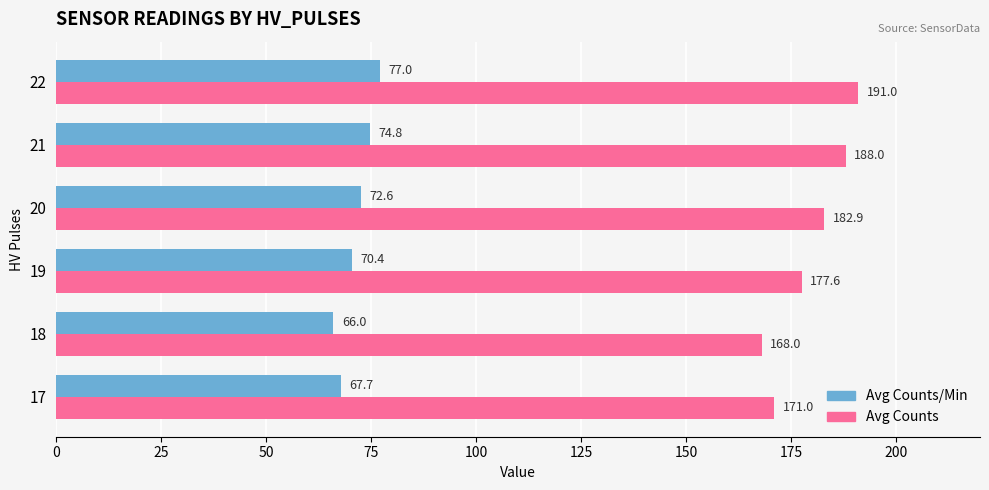

Rank the series by their maximum value, from highest to lowest.

Avg Counts, Avg Counts/Min